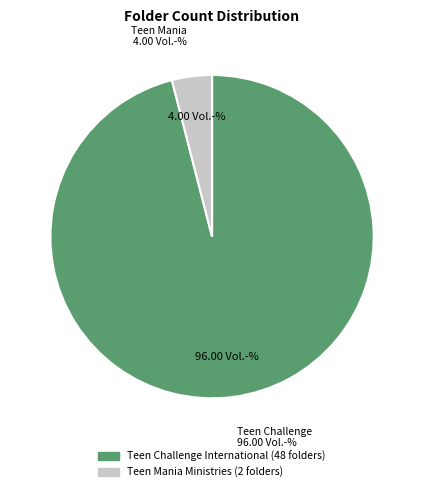

Rank the categories by value from lowest to highest.

Teen Mania Ministries, Teen Challenge International